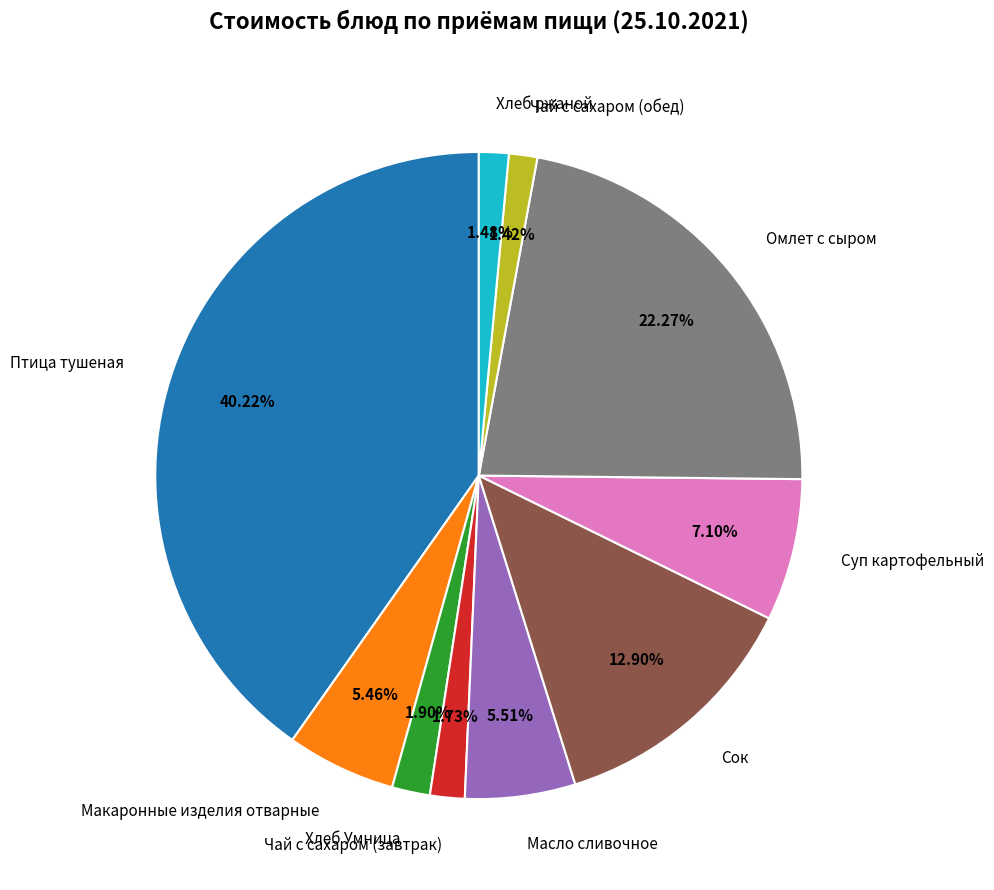

What percentage is the Масло сливочное slice, to the nearest percent?

6%